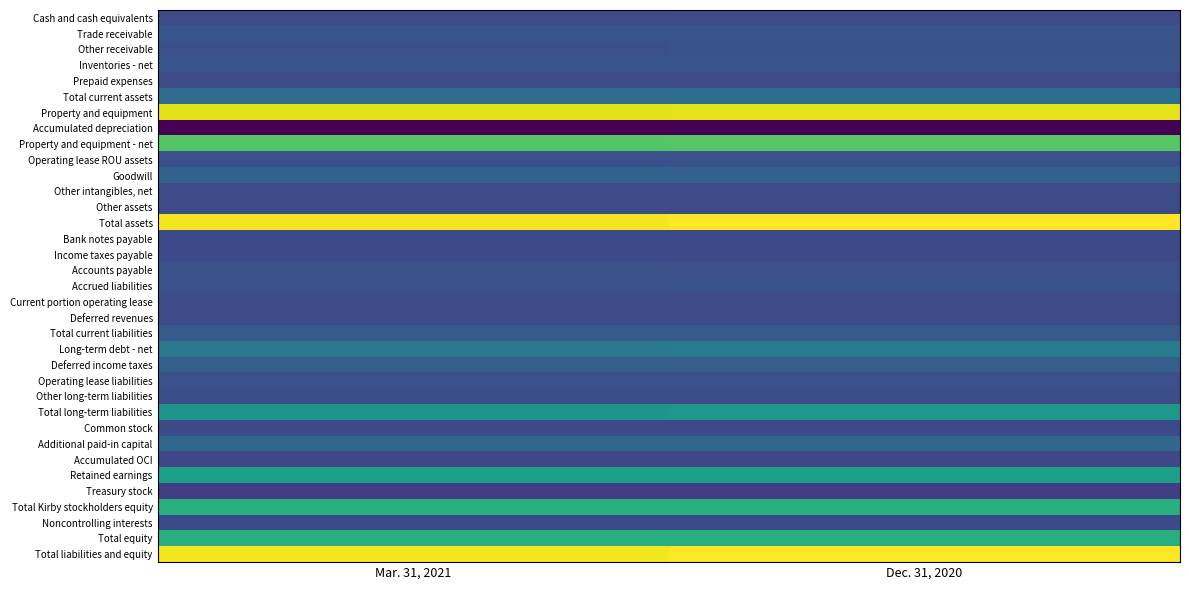

List the series in order of their peak value, highest first.

Total assets, Total liabilities and equity, Property and equipment, Property and equipment - net, Total equity, Total Kirby stockholders equity, Retained earnings, Total long-term liabilities, Long-term debt - net, Total current assets, Additional paid-in capital, Goodwill, Deferred income taxes, Total current liabilities, Trade receivable, Inventories - net, Other receivable, Accrued liabilities, Accounts payable, Operating lease ROU assets, Operating lease liabilities, Other long-term liabilities, Cash and cash equivalents, Other intangibles, net, Prepaid expenses, Other assets, Deferred revenues, Current portion operating lease, Common stock, Noncontrolling interests, Income taxes payable, Bank notes payable, Accumulated OCI, Treasury stock, Accumulated depreciation